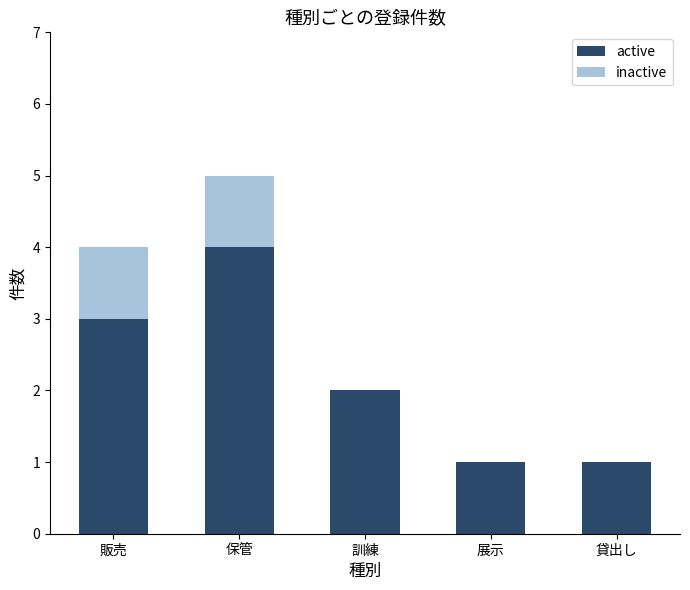

What is the sum of all active values?

11